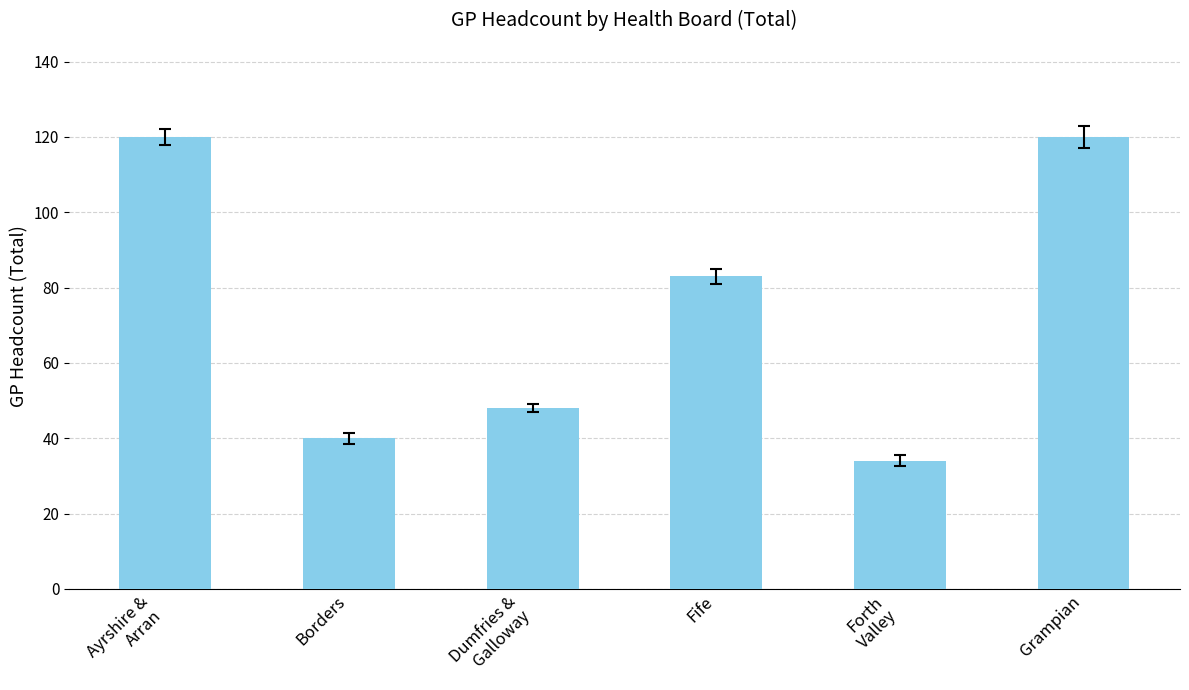

The chart shows a value of 55 at Forth
Valley. True or false?

False